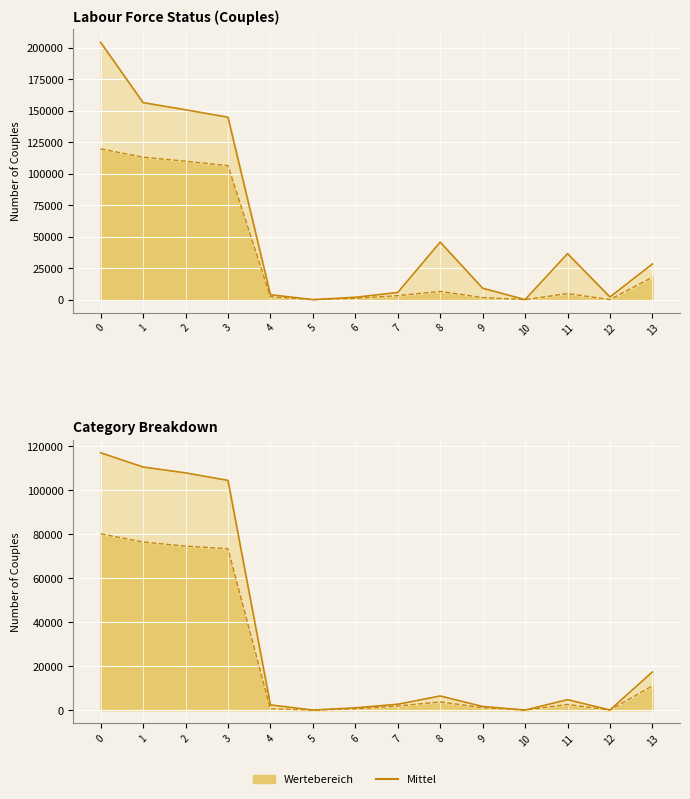

The col_12 (Category) series shows 3518 at 7. True or false?

False